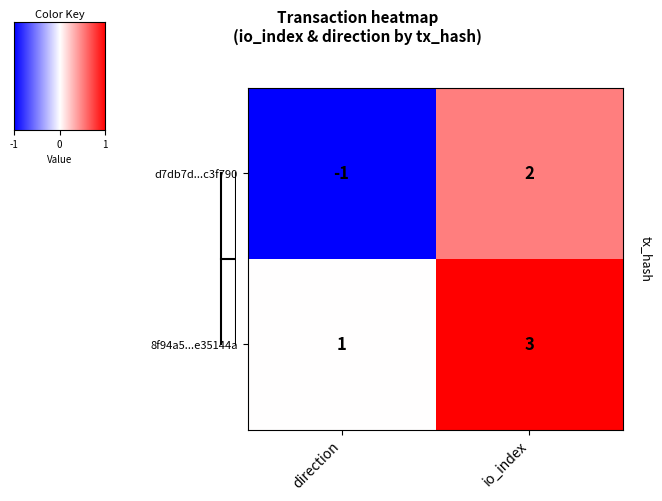

True or false: d7db7d...c3f790 has a value of 3 at io_index.

False